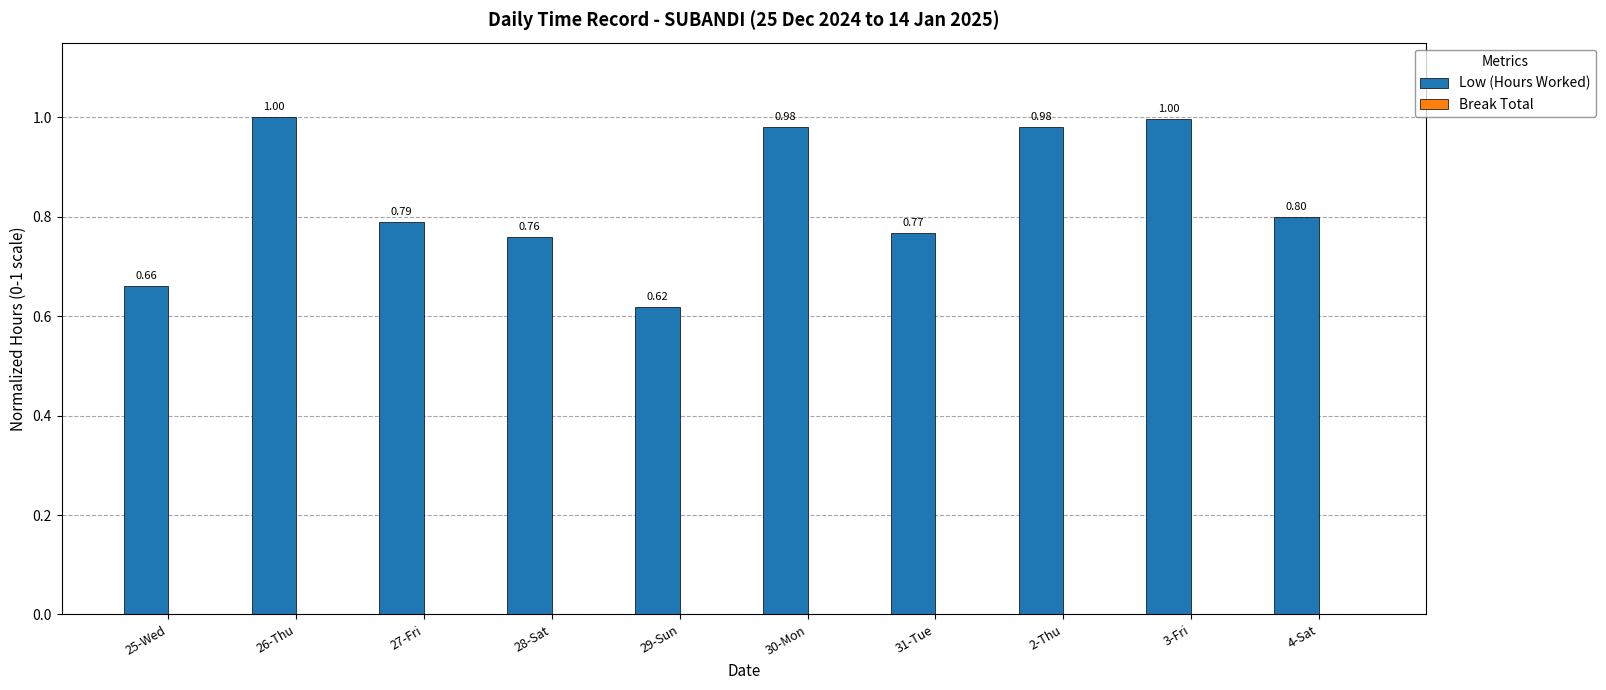

What is the difference between the maximum and minimum values?

0.4